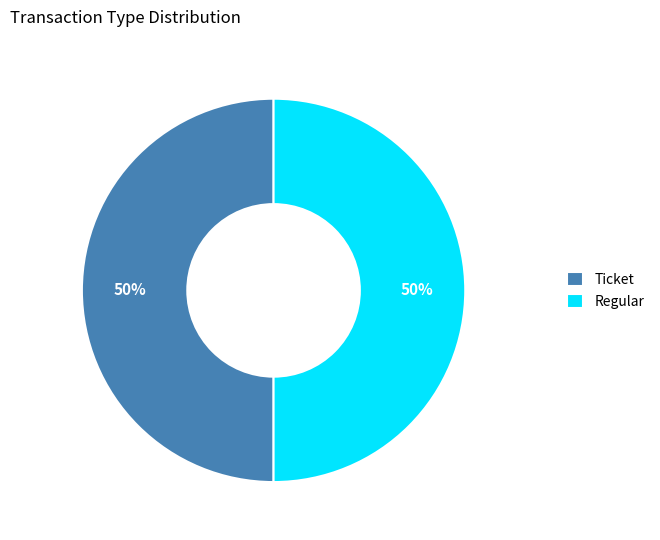

Do Regular and Ticket together represent more than half of the pie?

Yes